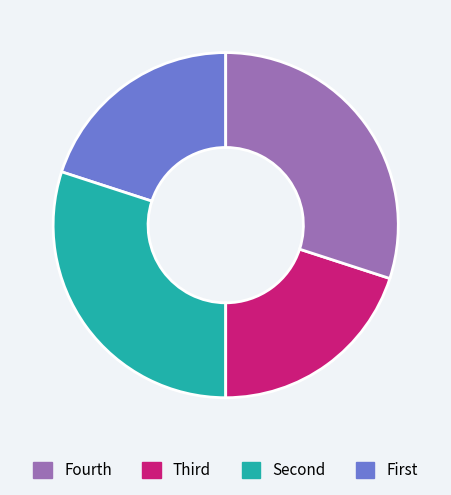

Is there a majority slice in this chart?

No